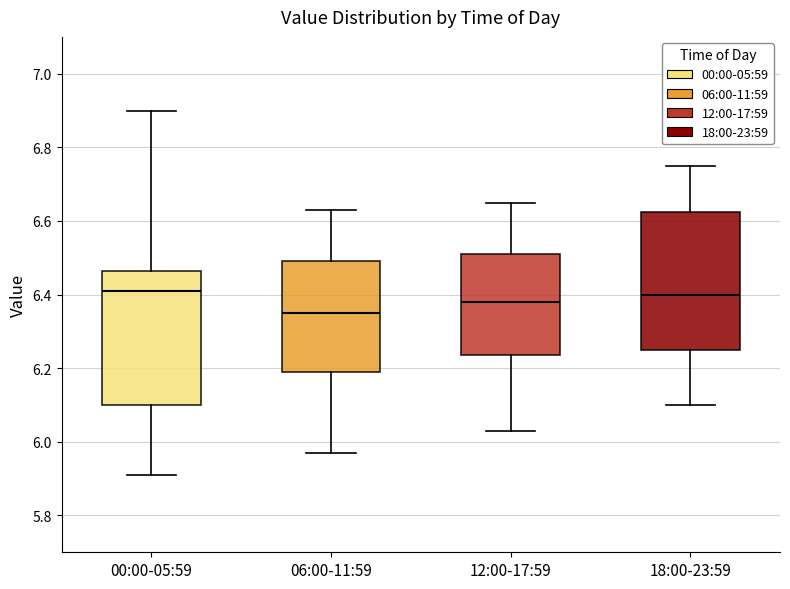

Reading left to right, read every box against the y-axis: the position of its median line, the range the box covers, and the ends of its whiskers. The values are not printed on the chart, so give them approximately, as read against the axis.

00:00-05:59: median 6.42, box 6.10 to 6.46, whiskers 5.92 to 6.90
06:00-11:59: median 6.36, box 6.20 to 6.50, whiskers 5.98 to 6.64
12:00-17:59: median 6.38, box 6.24 to 6.52, whiskers 6.04 to 6.66
18:00-23:59: median 6.40, box 6.26 to 6.62, whiskers 6.10 to 6.76